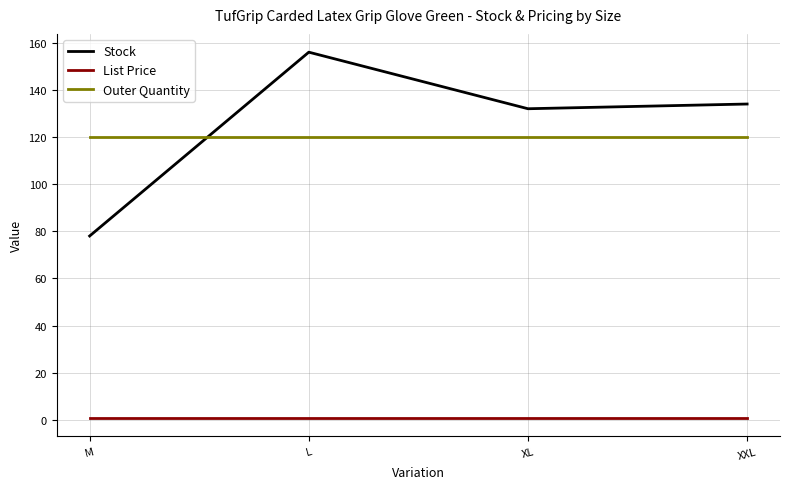

What are all the series names shown in the legend?

Stock, List Price, Outer Quantity